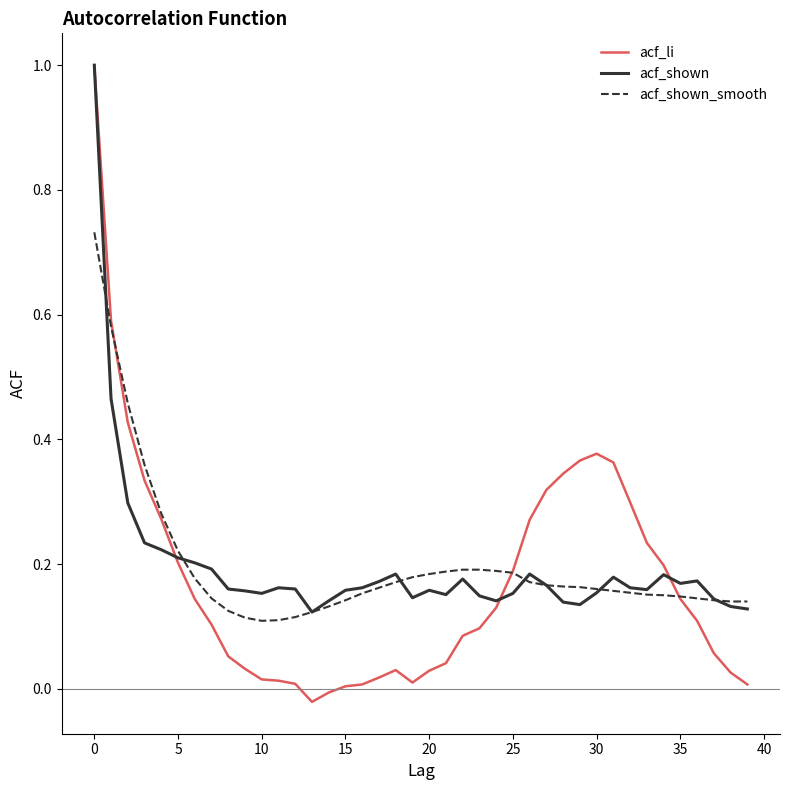

Which series has the widest spread of values?

acf_li